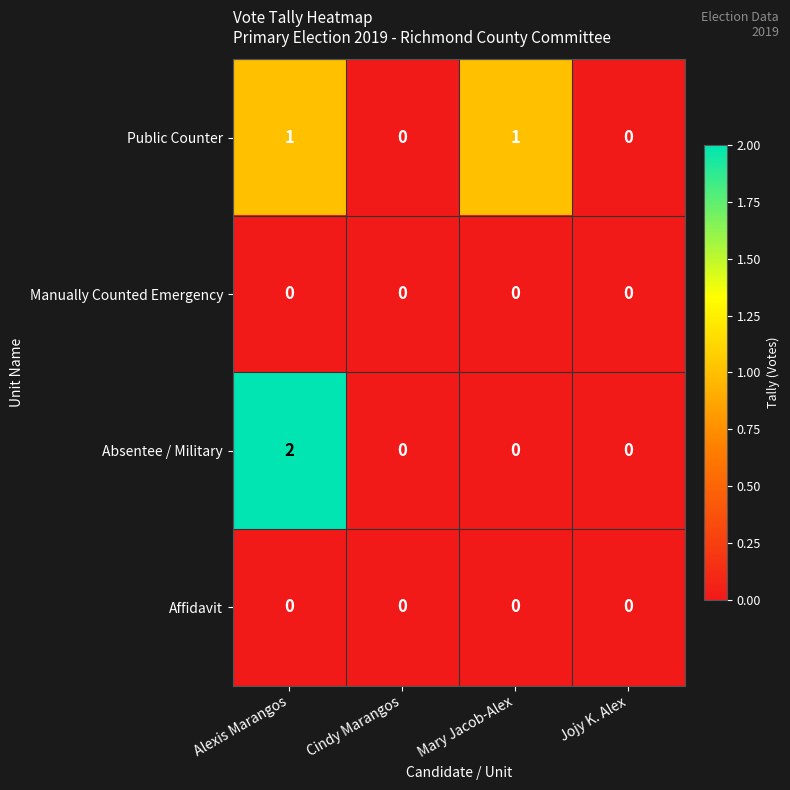

The value of Public Counter at Alexis Marangos is 0. True or false?

False